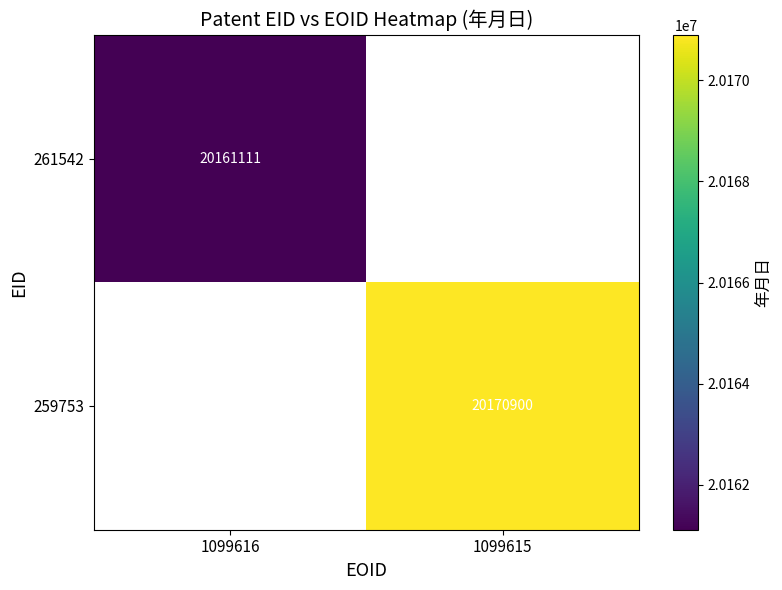

Which category has the lowest value across all series?

1099616